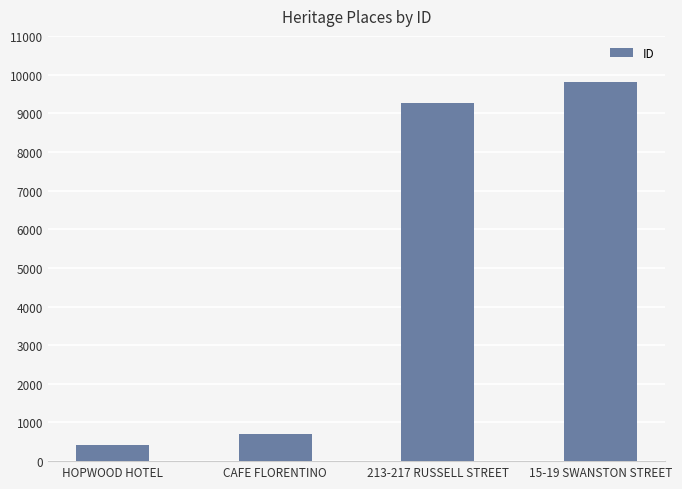

The value at 15-19 SWANSTON STREET is 9820. True or false?

True